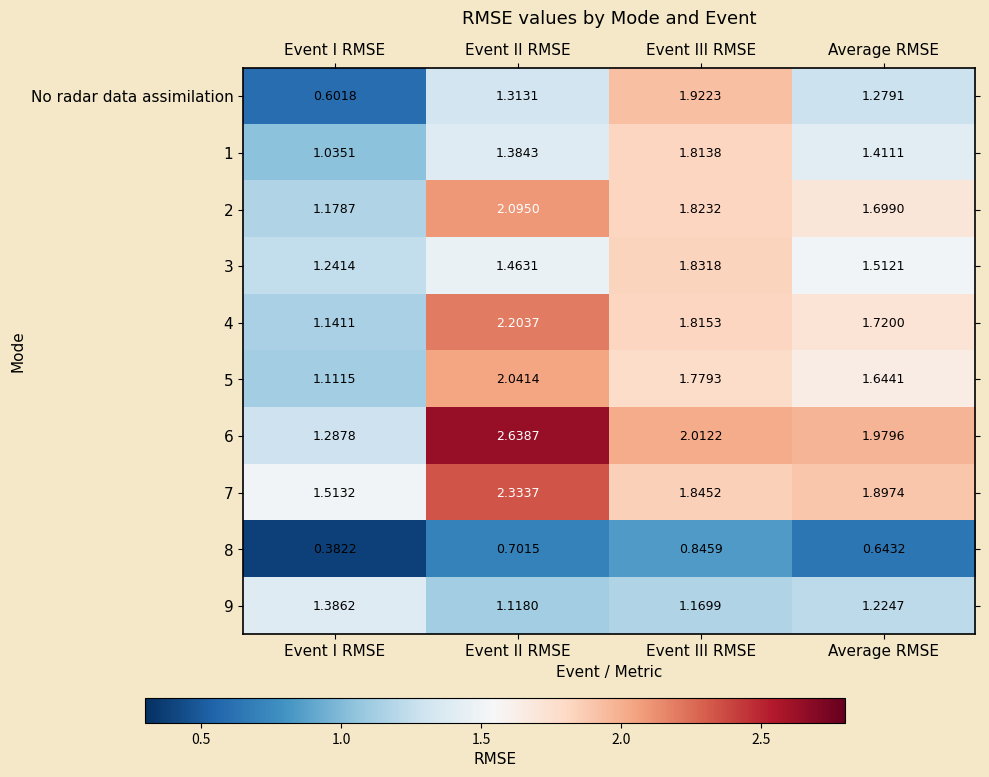

Which category has the lowest value across all series?

Event I RMSE